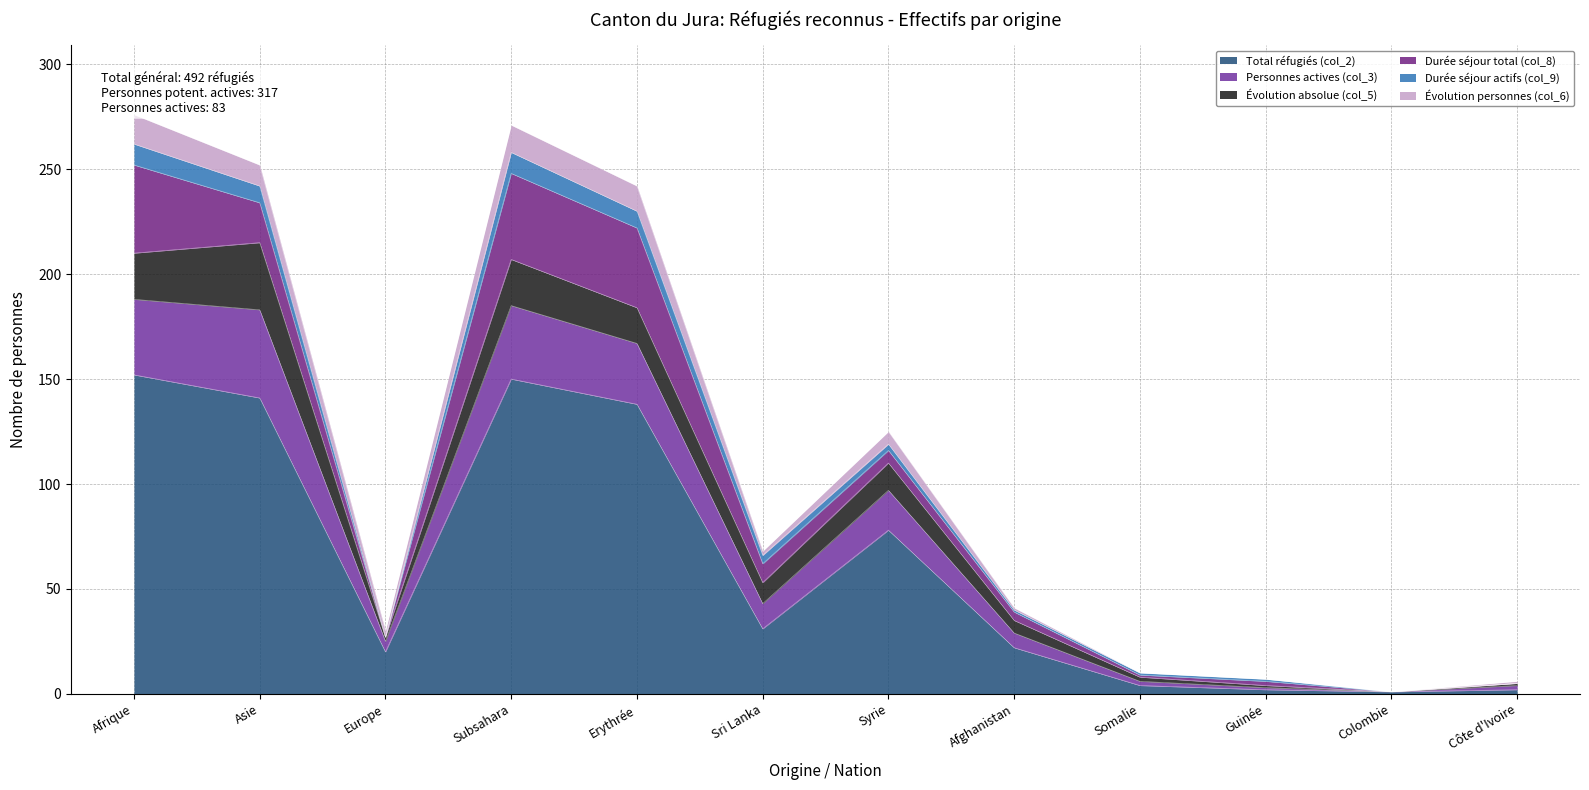

The value of Total réfugiés (col_2) at Asie is 141. True or false?

True